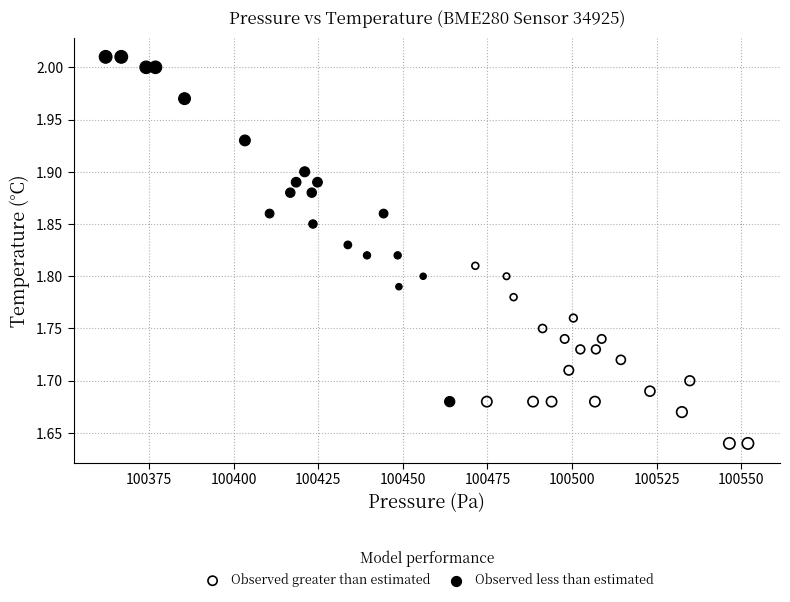

Which series contains the lowest Y value?

Observed greater than estimated